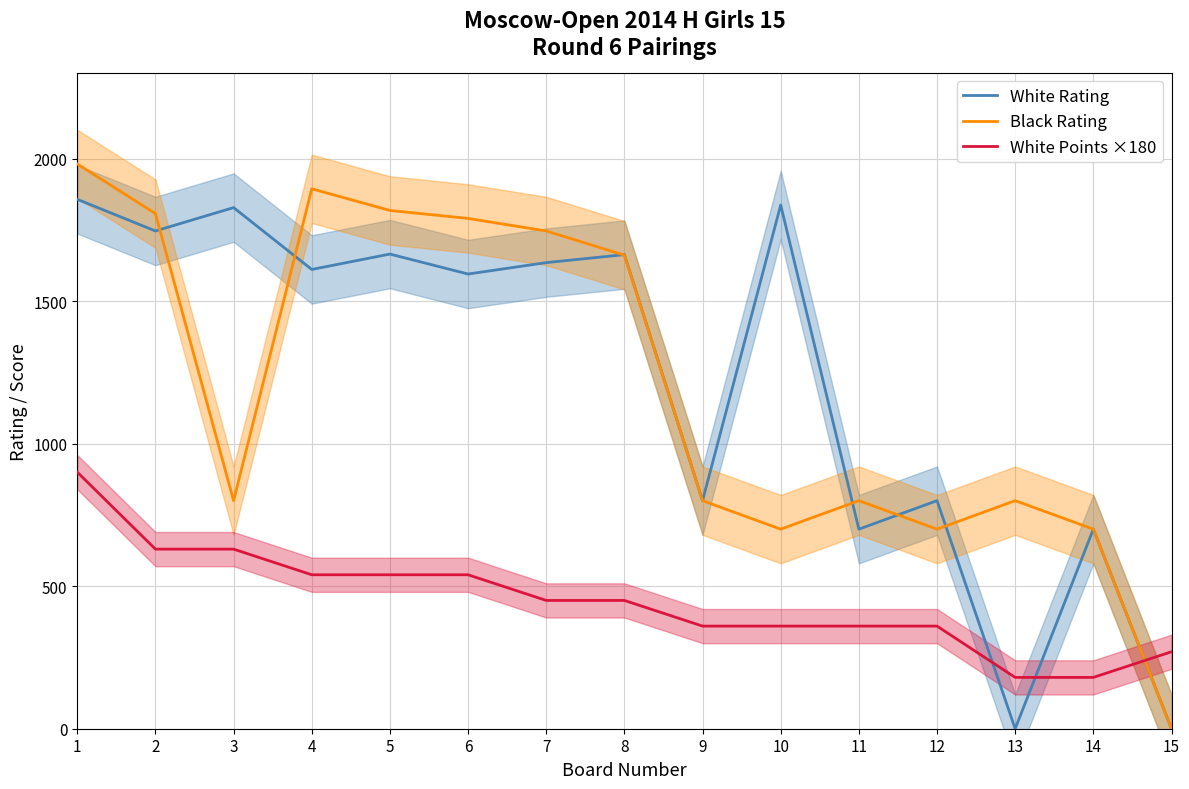

At which label does White Points ×180 first exceed 450?

1